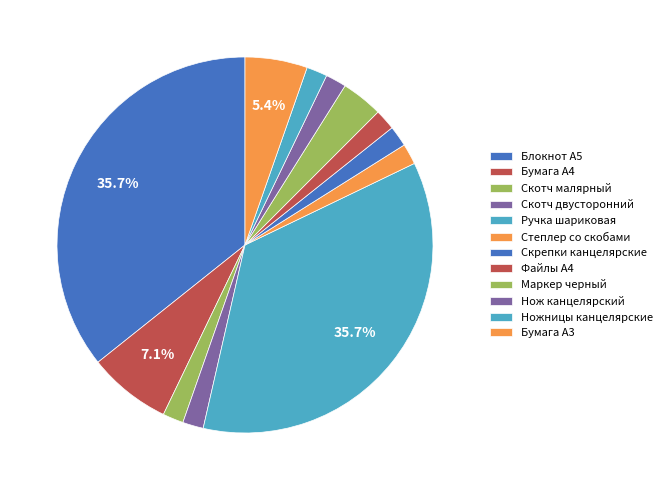

How many segments does this pie chart have?

12